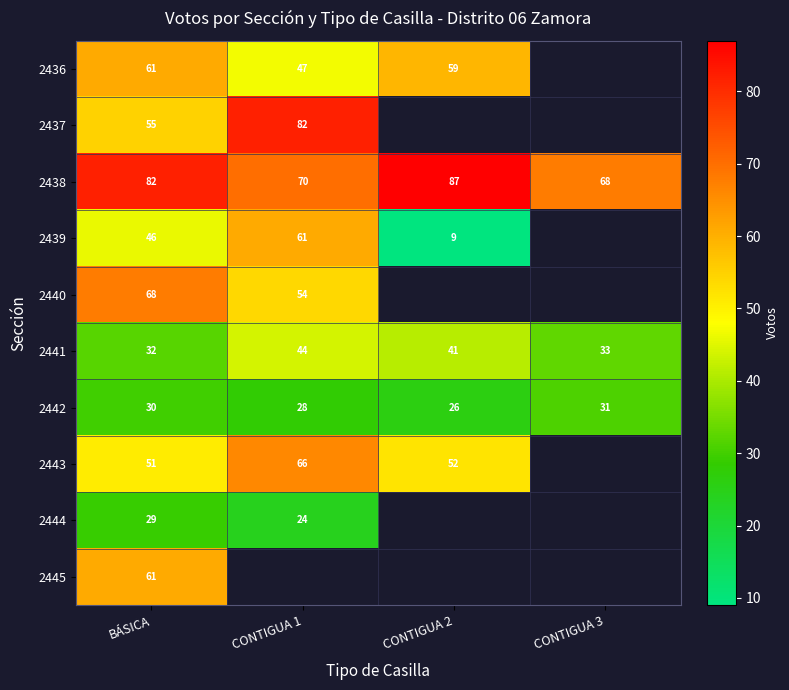

What is the sum of the 2436 values at BÁSICA and CONTIGUA 2?

120